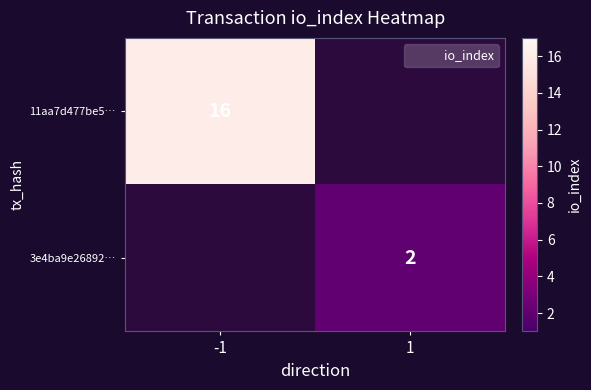

How many data points does each series have?

2